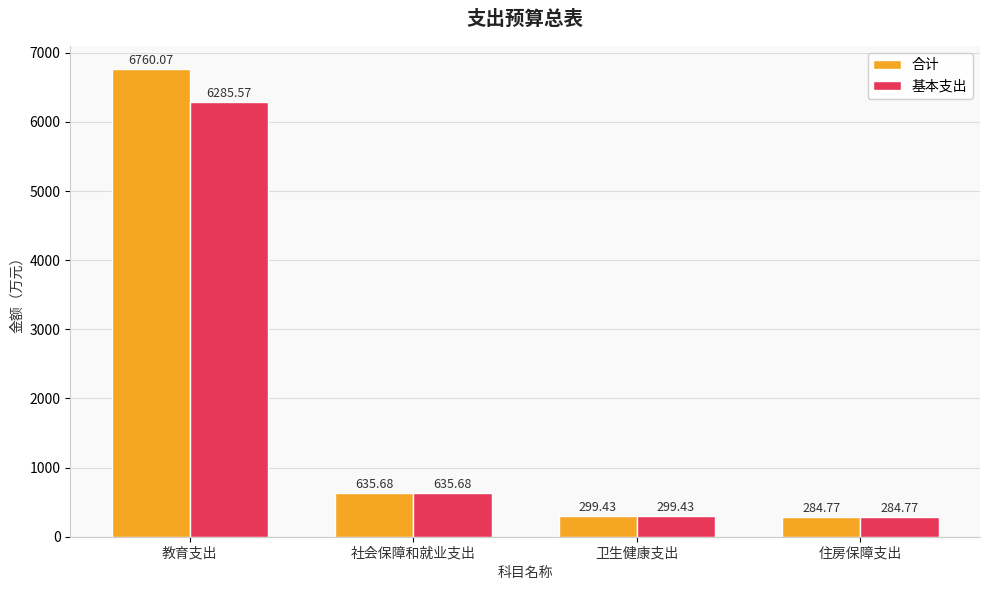

What is the total value across all series at 教育支出?

13045.6